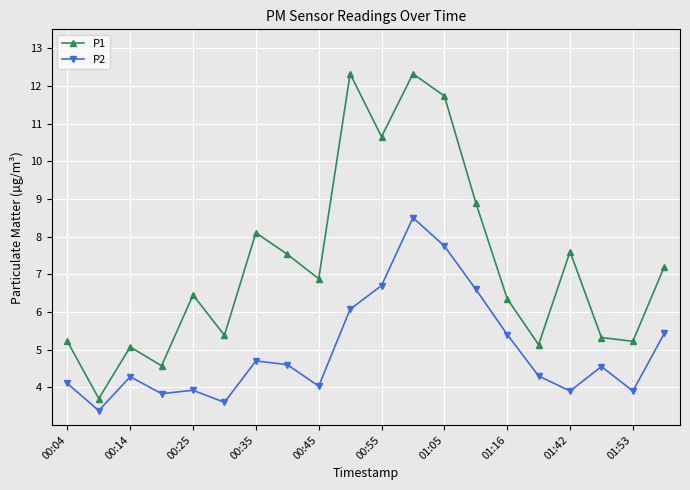

Which series has the widest spread of values?

P1